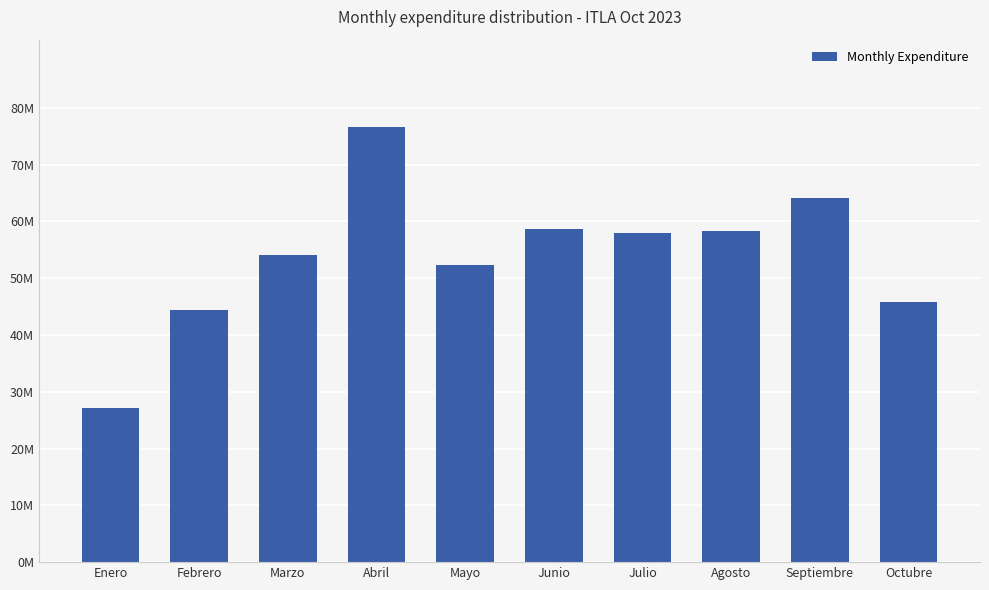

Which label corresponds to the largest value in the chart?

Abril